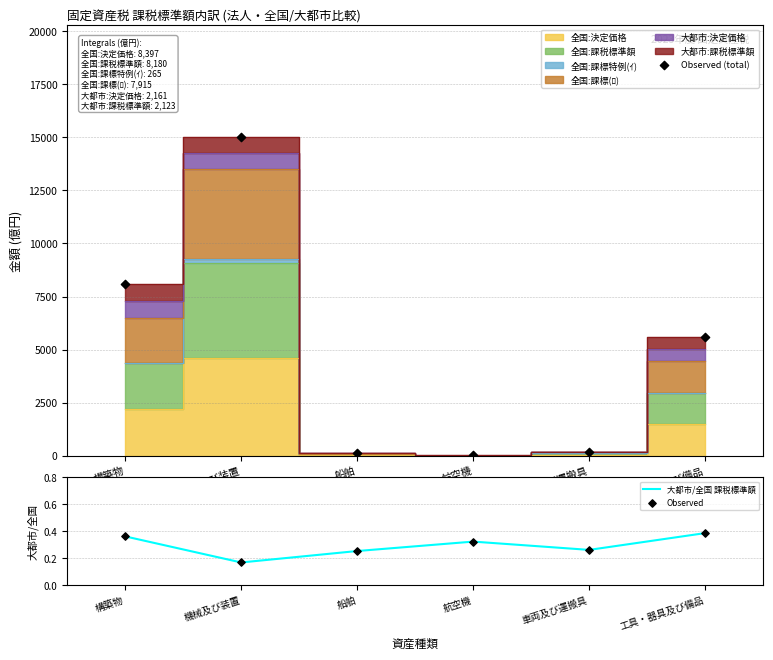

Is the value of Observed (total) at 構築物 greater than the value of 大都市/全国 課税標準額 at 航空機?

Yes